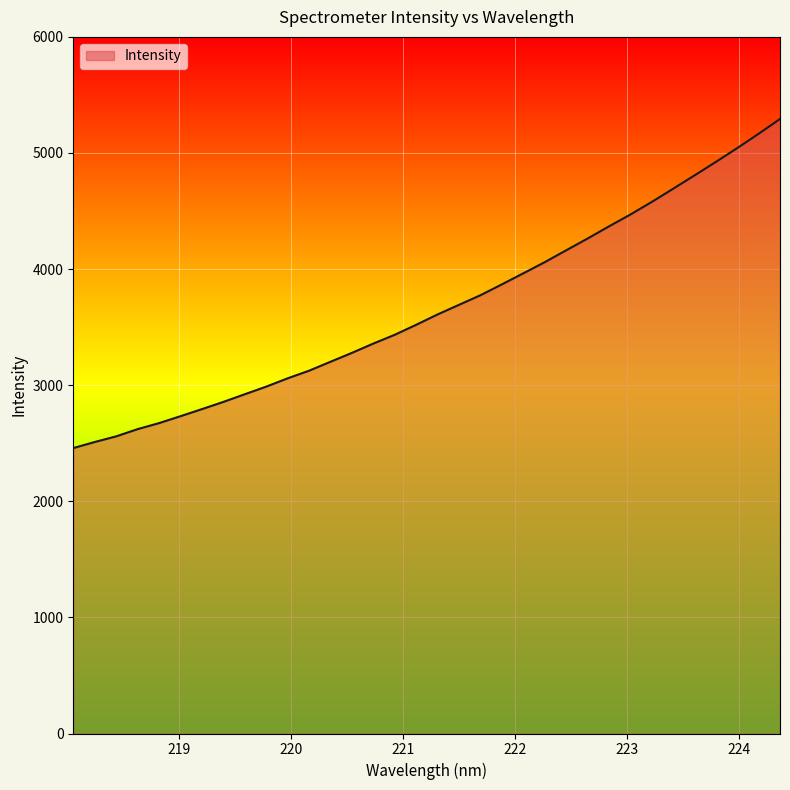

What is the smallest value displayed?

2458.4